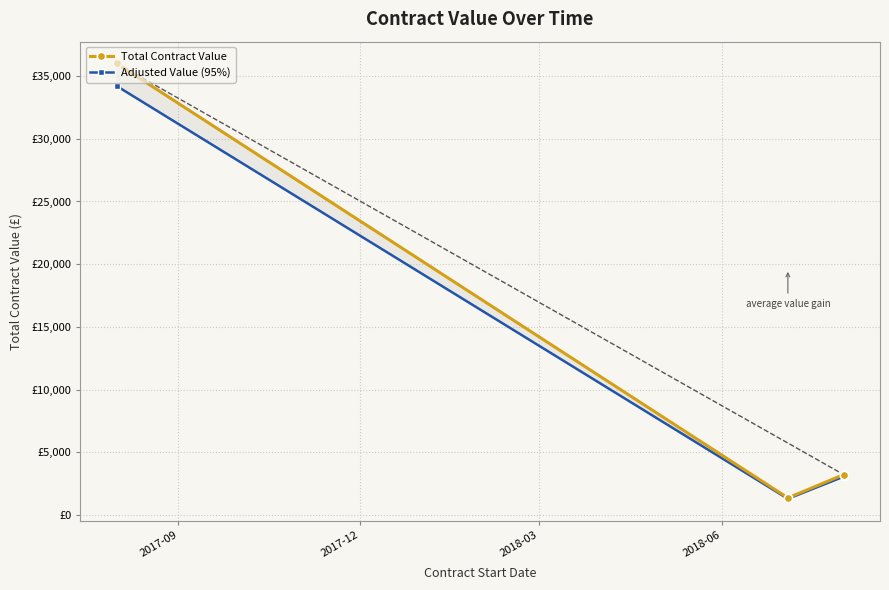

Does the chart have visible grid lines?

Yes